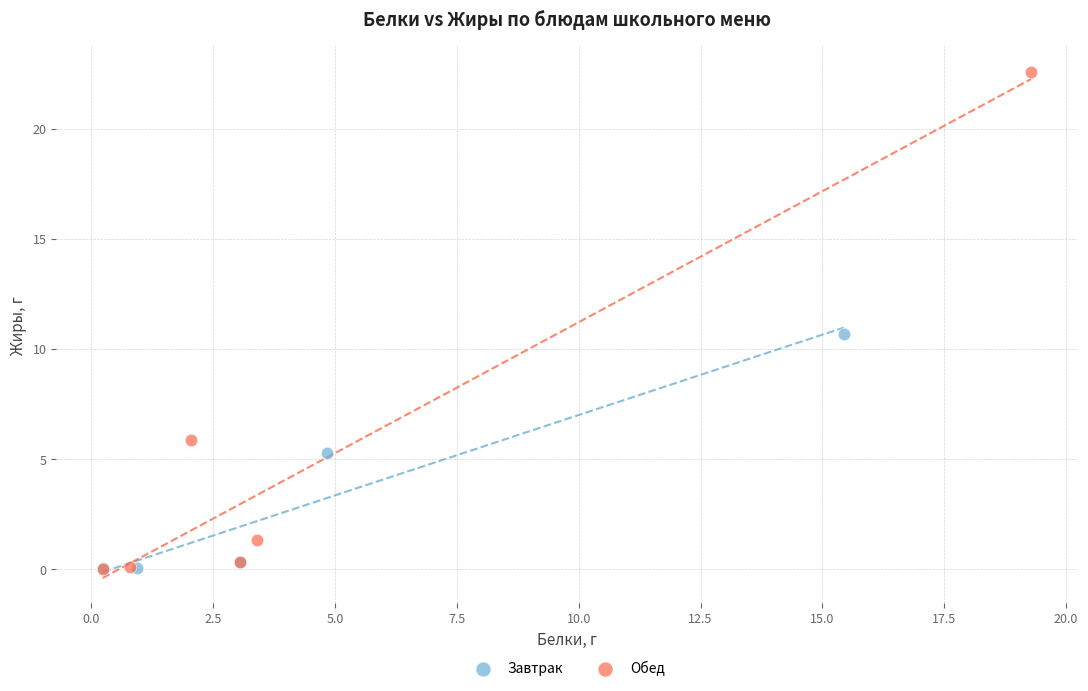

Which series has the widest spread of Y values?

Обед